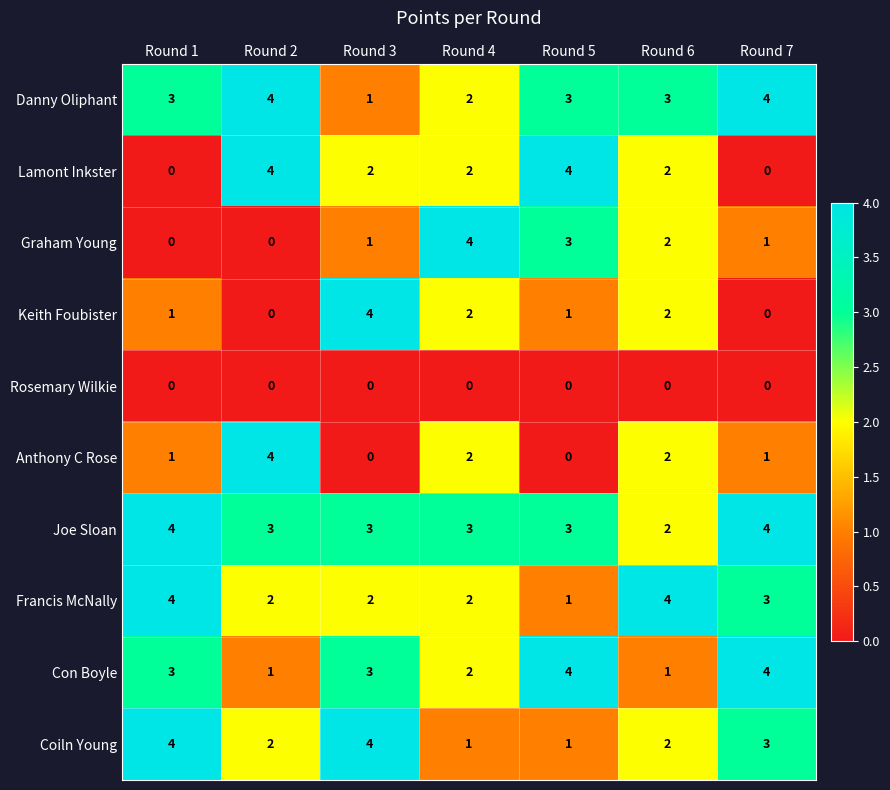

What is the difference between the highest and lowest values at Round 7?

4